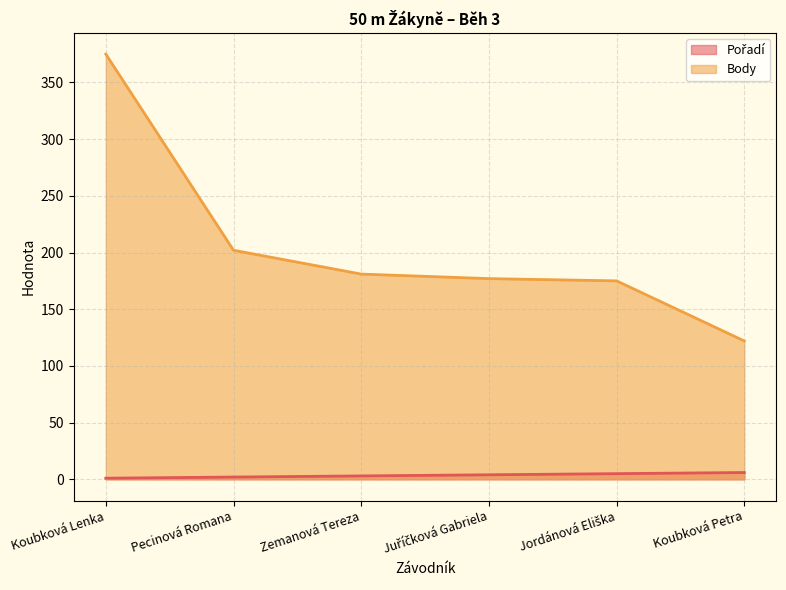

Which category has the lowest value across all series?

Koubková Lenka